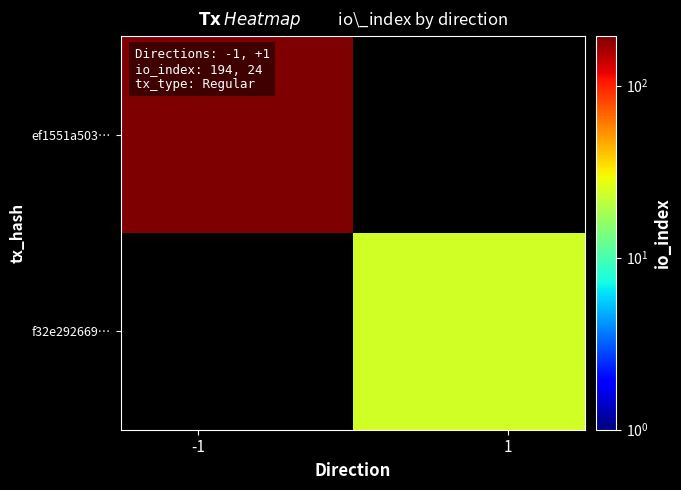

How many data points does each series have?

2